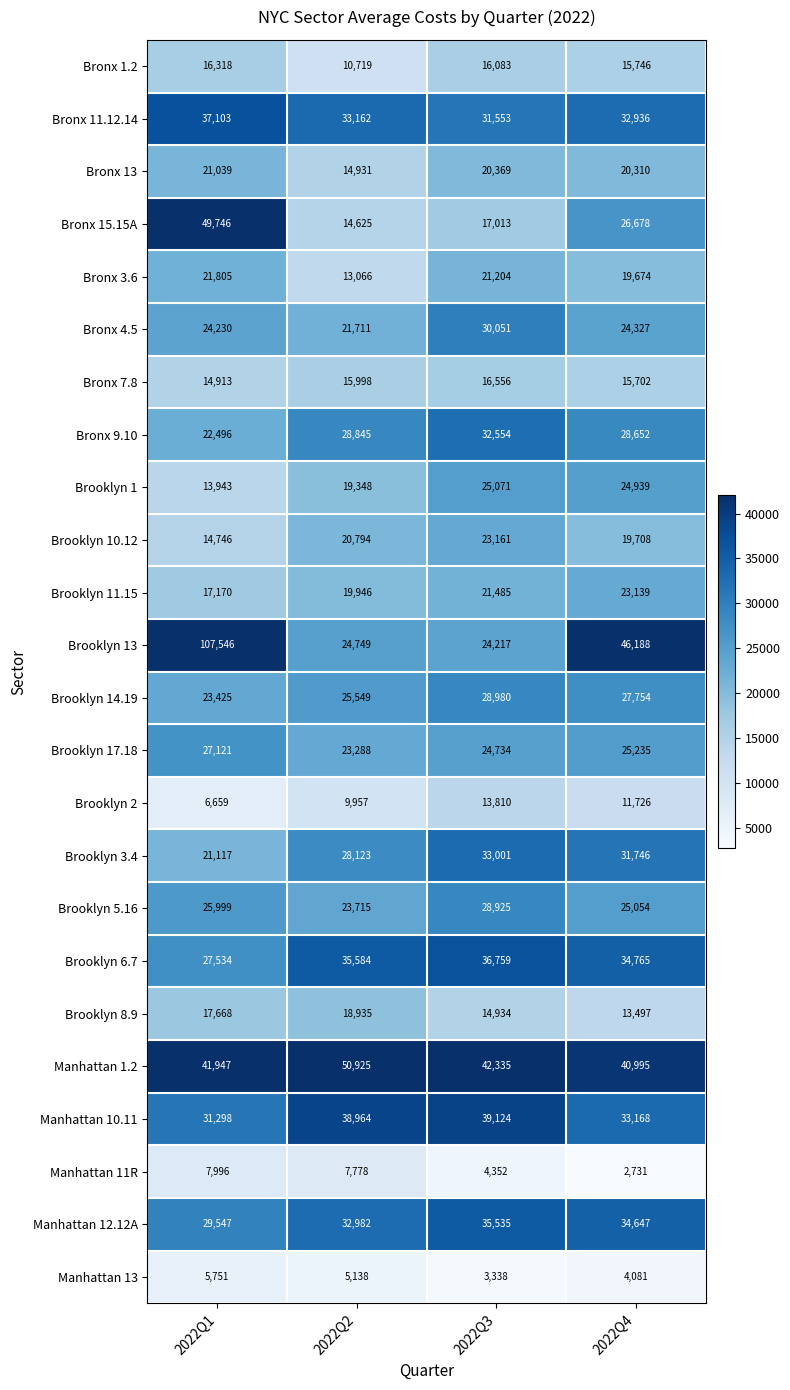

At which label is Bronx 4.5 closest to 25881?

2022Q4